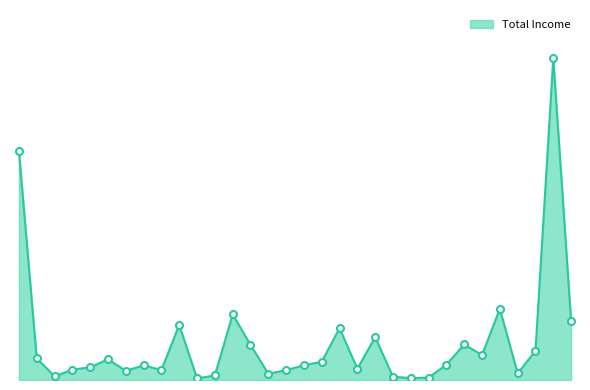

Approximately how many times larger is the value at Արուճ compared to Ագարակ?

0.7